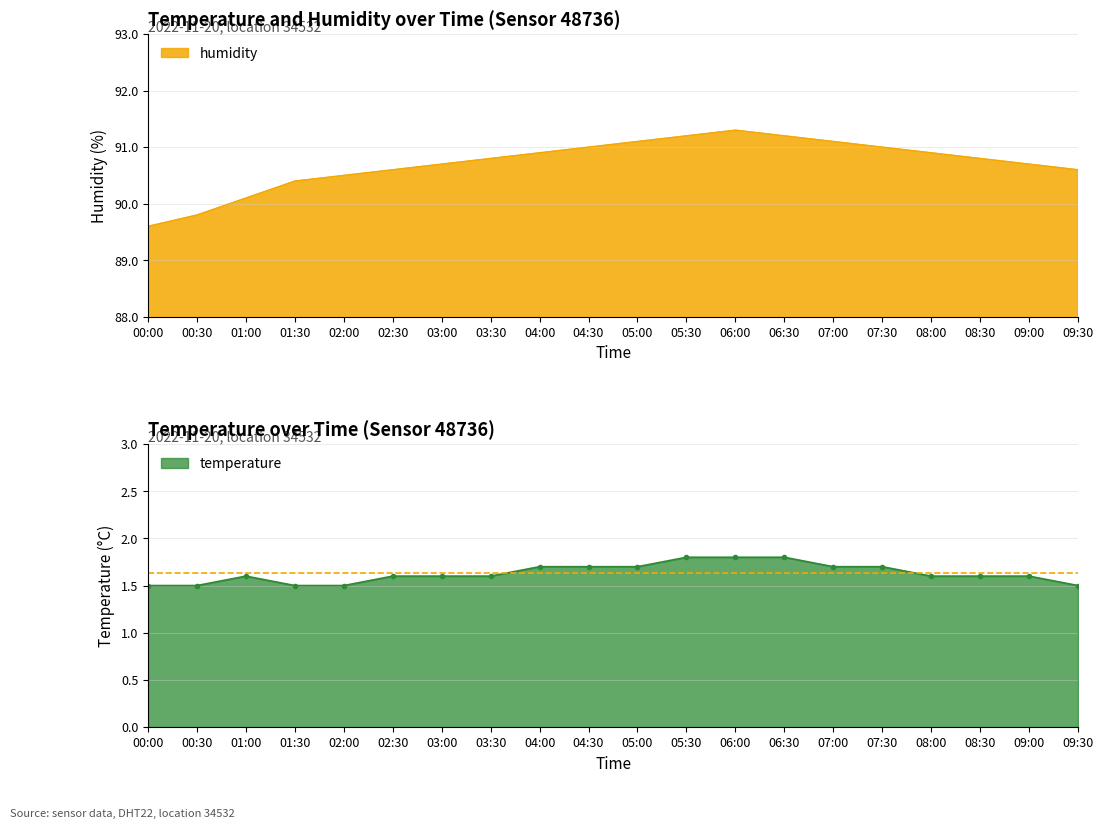

Which series has the largest total across all categories?

humidity